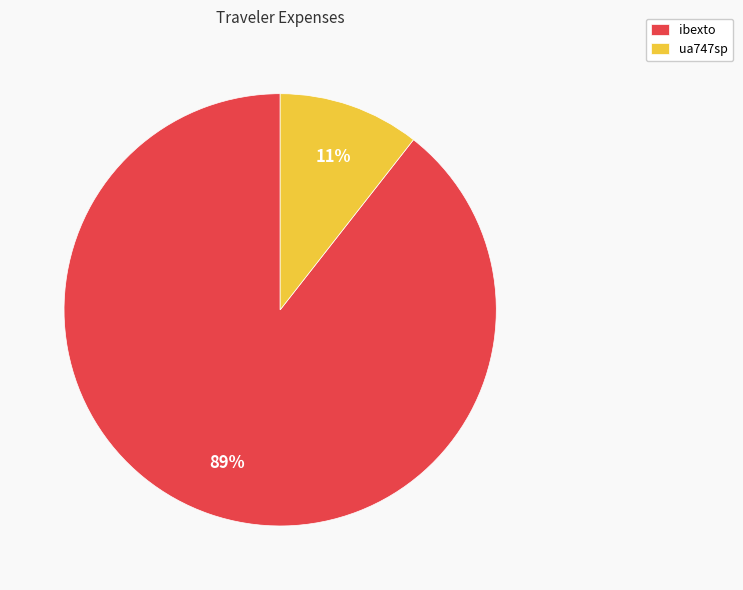

To the nearest percent, what is the average slice percentage?

50%